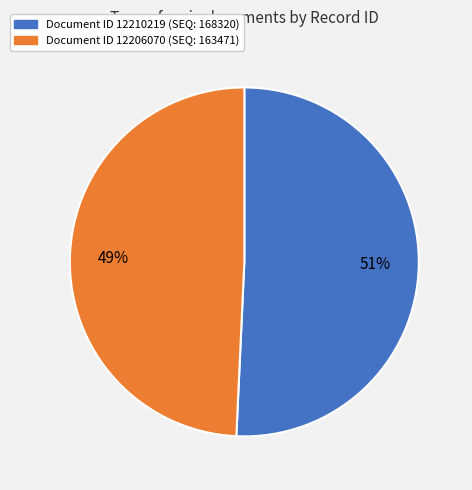

To the nearest percent, what is the average slice percentage?

50%